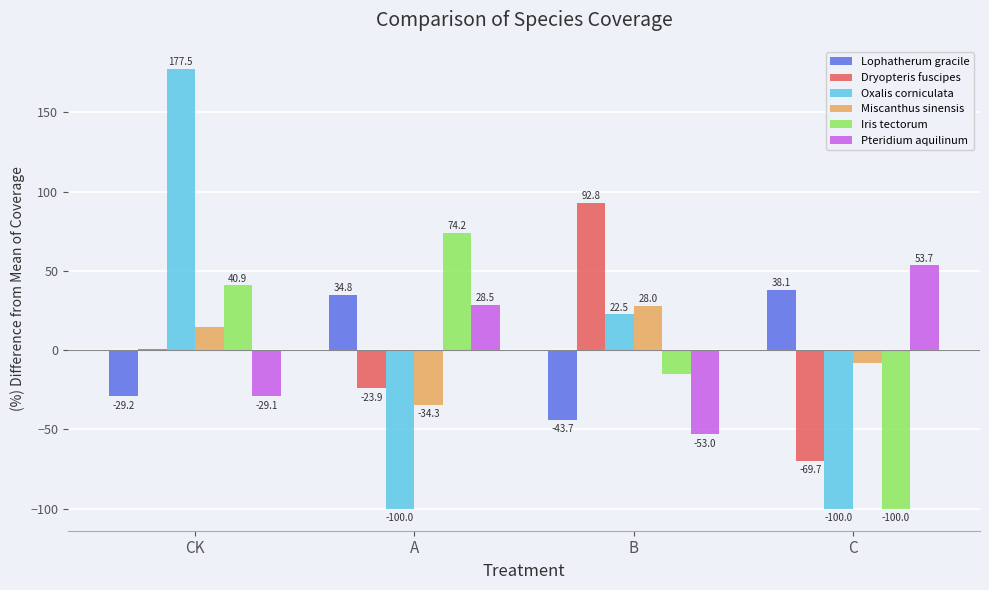

Is the value of Miscanthus sinensis at C greater than the value of Oxalis corniculata at B?

No